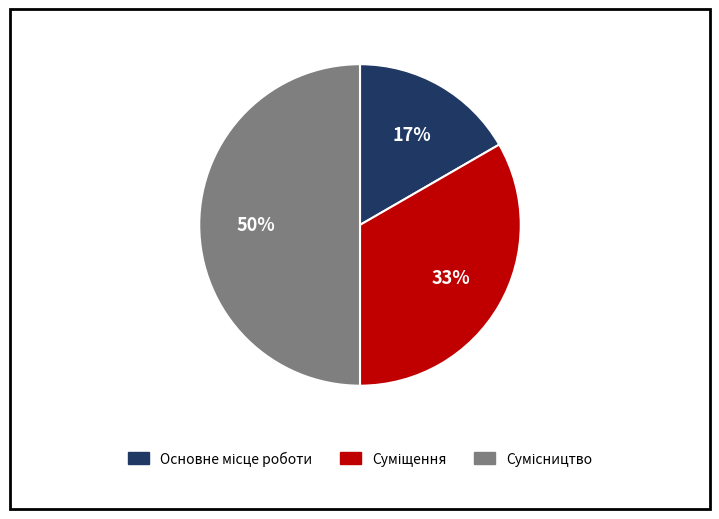

To the nearest percent, what is the difference between the largest and smallest slice percentages?

33%